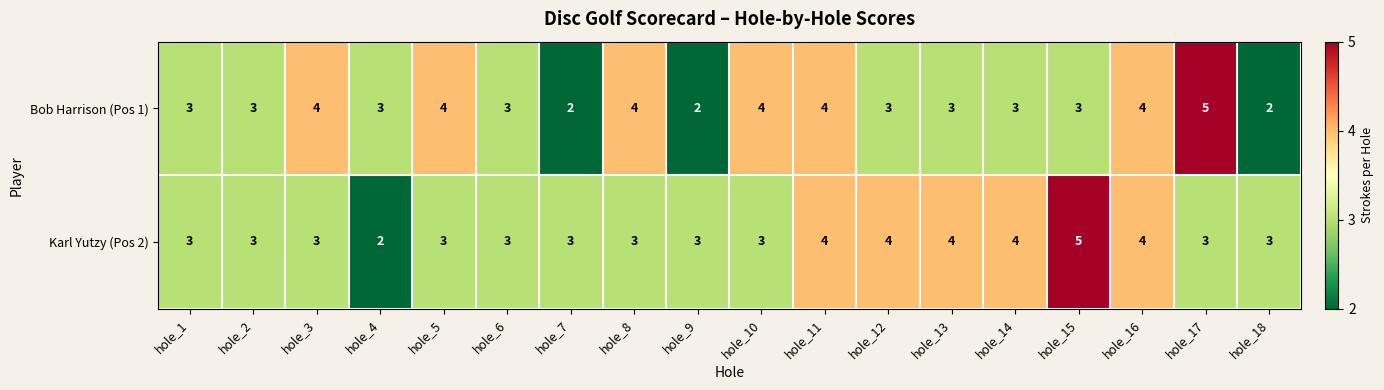

Is the value of Karl Yutzy (Pos 2) at hole_3 greater than the value of Bob Harrison (Pos 1) at hole_10?

No